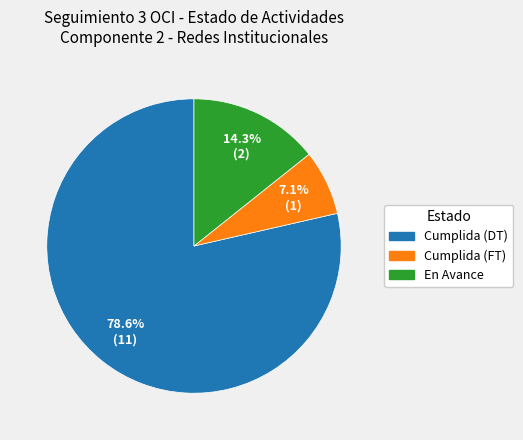

Which slice is the largest?

Cumplida (DT)